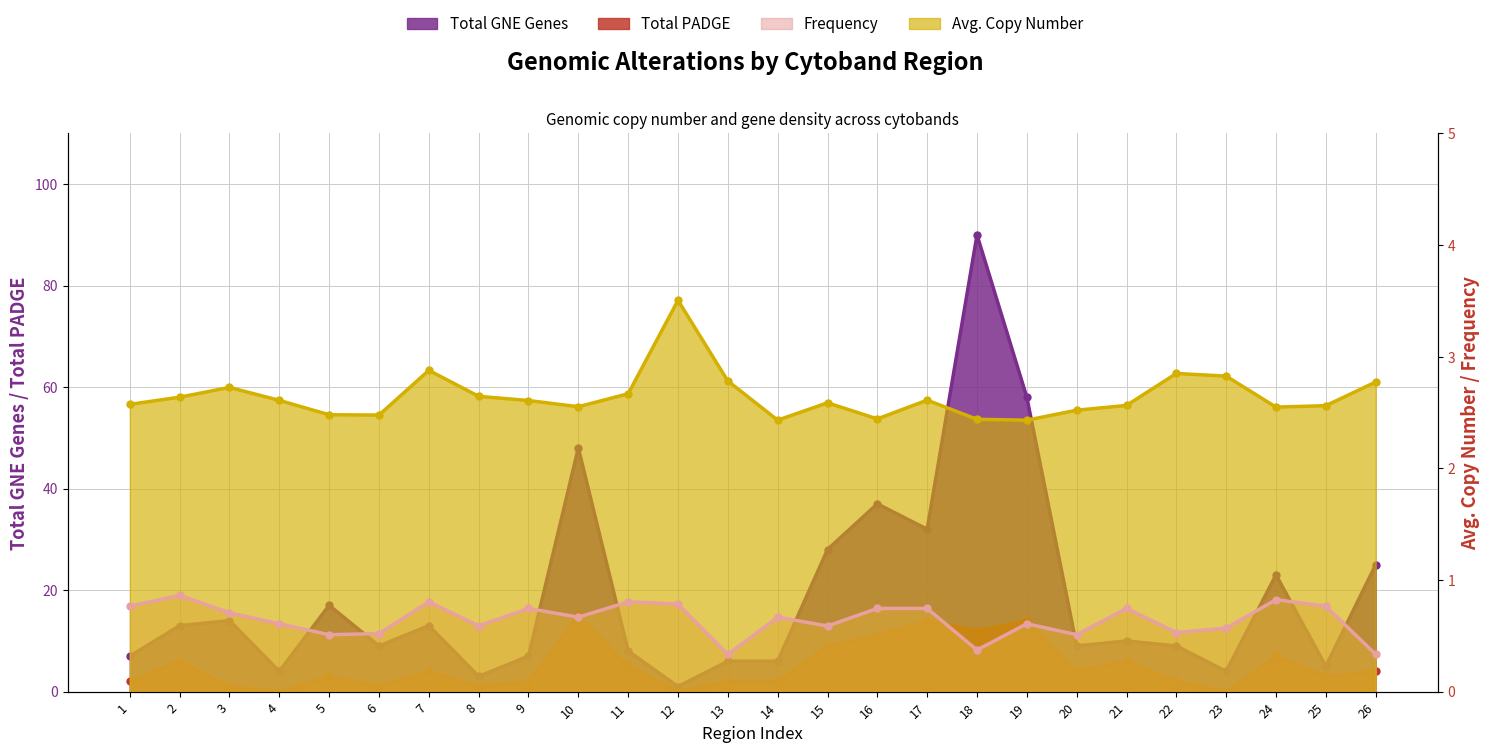

Between 14 and 24, which is larger?

24